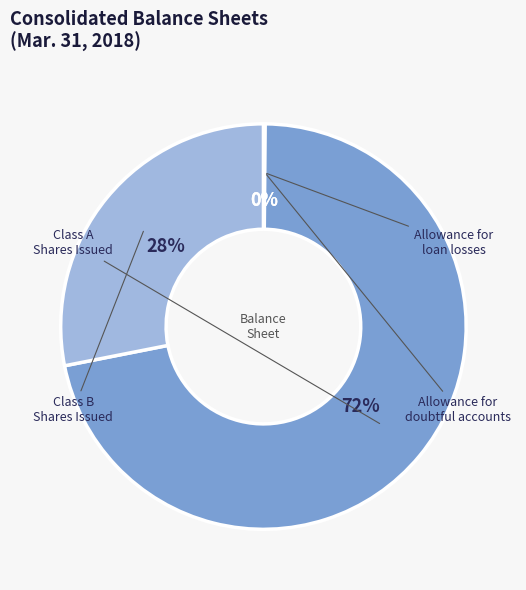

To the nearest percent, what is the difference between the largest and smallest slice percentages?

72%